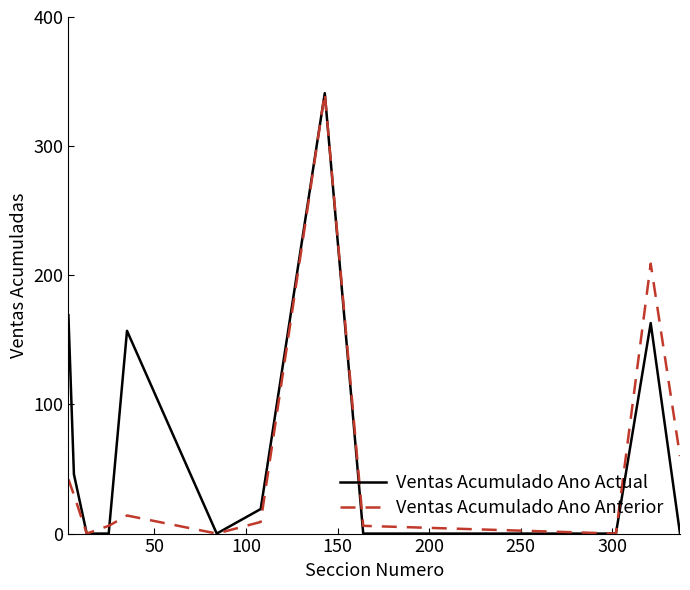

What is the maximum value for Ventas Acumulado Ano Actual?

341